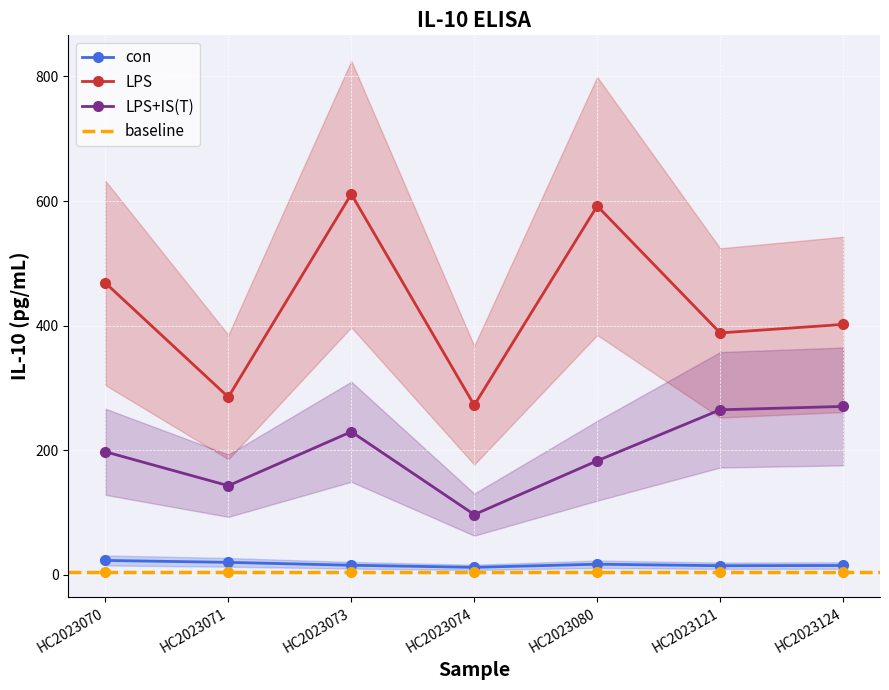

What is the minimum value shown in the chart?

11.9